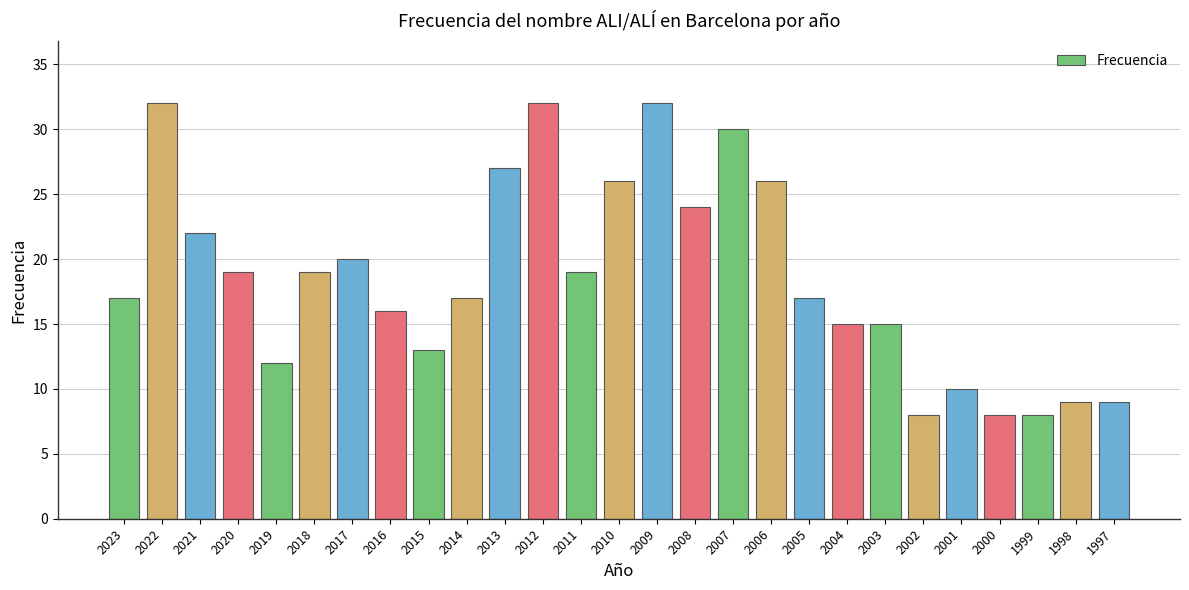

What is the average value?

19